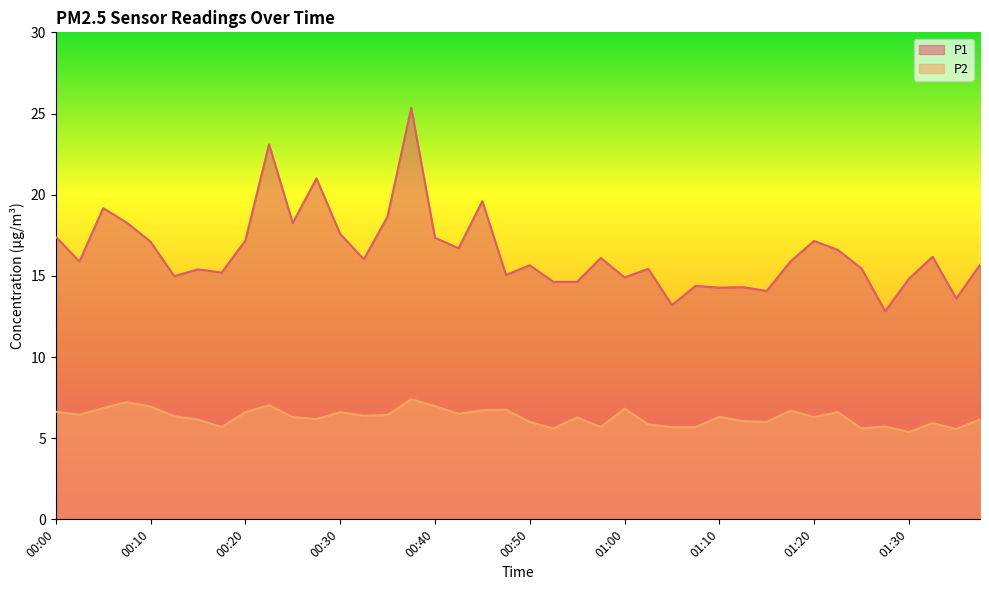

Reading right to left, list all the values displayed in this chart.

P1: 01:37=15.7	01:35=13.6	01:32=16.2	01:30=14.8	01:27=12.8	01:25=15.4	01:22=16.6	01:20=17.1	01:17=15.9	01:15=14.1	01:12=14.3	01:10=14.3	01:07=14.4	01:05=13.2	01:02=15.4	01:00=14.9	00:57=16.1	00:55=14.6	00:52=14.6	00:50=15.7	00:47=15.1	00:45=19.6	00:42=16.7	00:40=17.4	00:37=25.4	00:35=18.6	00:32=16.0	00:30=17.6	00:27=21.0	00:25=18.2	00:23=23.1	00:20=17.2	00:18=15.2	00:15=15.4	00:13=15.0	00:10=17.1	00:08=18.3	00:05=19.2	00:03=15.9	00:00=17.4
P2: 01:37=6.2	01:35=5.6	01:32=5.9	01:30=5.4	01:27=5.7	01:25=5.6	01:22=6.6	01:20=6.3	01:17=6.7	01:15=6.0	01:12=6.0	01:10=6.3	01:07=5.7	01:05=5.7	01:02=5.8	01:00=6.8	00:57=5.7	00:55=6.3	00:52=5.6	00:50=6.0	00:47=6.8	00:45=6.7	00:42=6.5	00:40=7.0	00:37=7.4	00:35=6.4	00:32=6.4	00:30=6.6	00:27=6.2	00:25=6.3	00:23=7.0	00:20=6.6	00:18=5.7	00:15=6.2	00:13=6.3	00:10=7.0	00:08=7.2	00:05=6.8	00:03=6.5	00:00=6.6